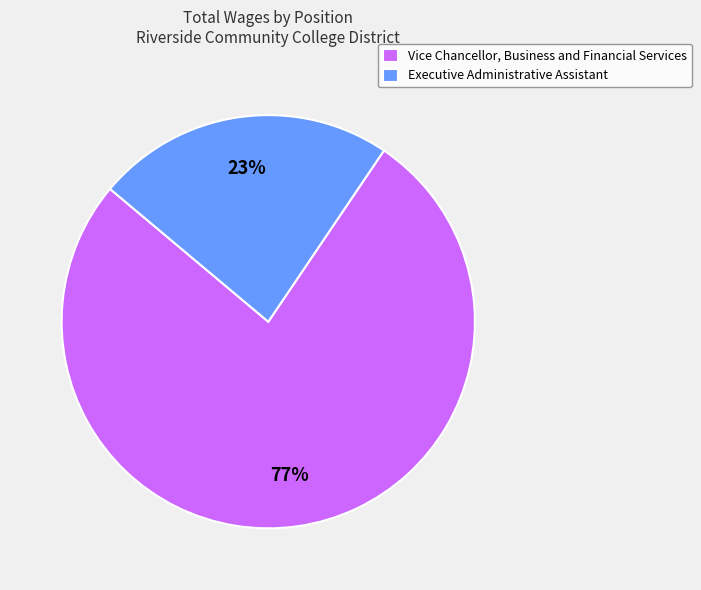

How many segments does this pie chart have?

2